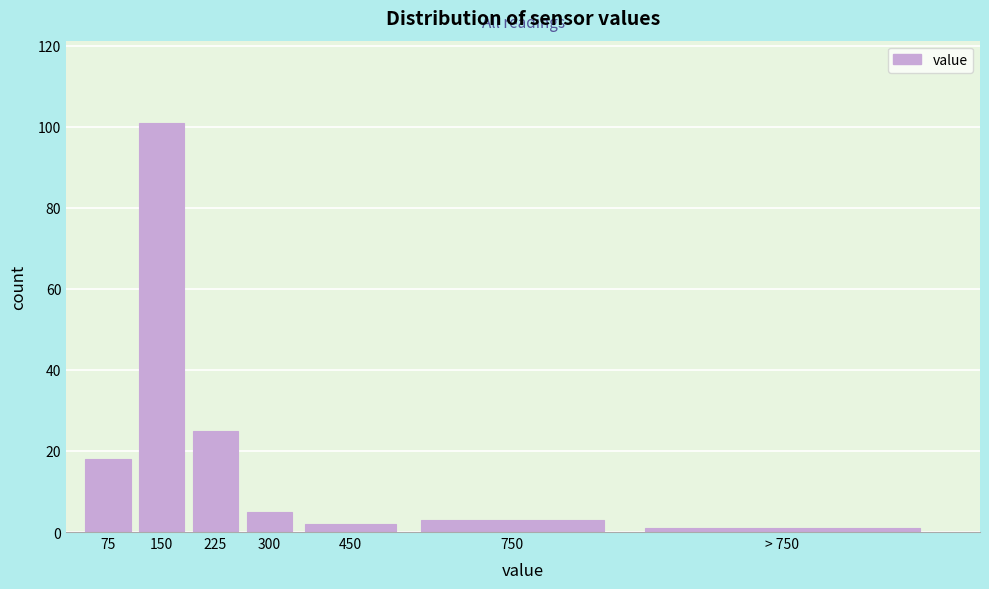

Reading left to right, list all the values displayed in this chart.

75=18	150=101	225=25	300=5	450=2	750=3	> 750=1